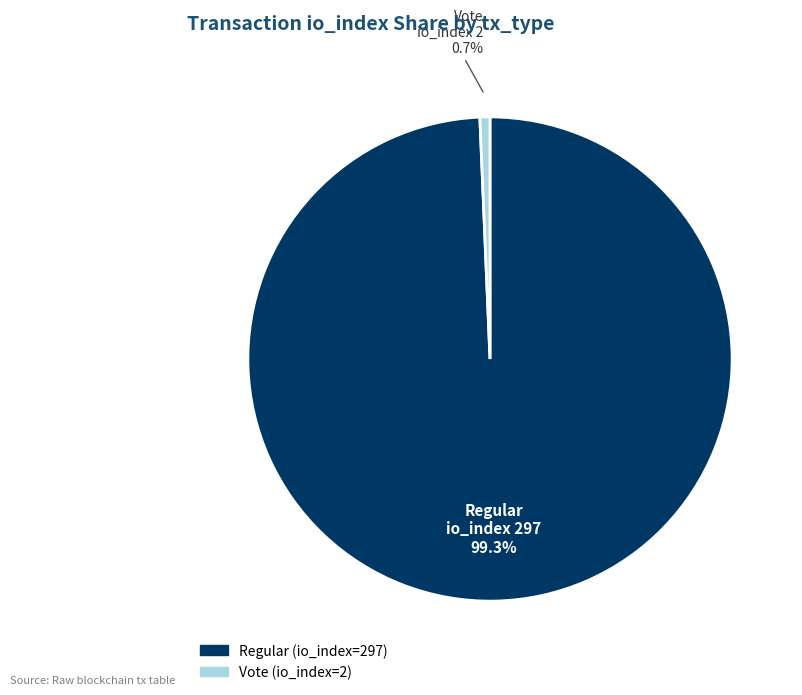

What is the largest slice in the pie chart?

Regular